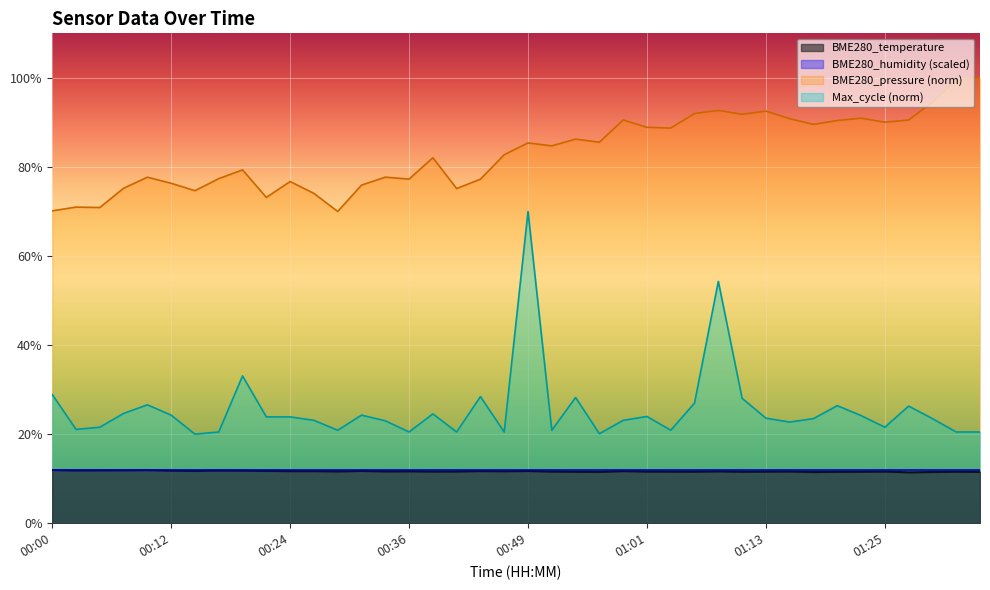

What is the sum of the values at 01:23 and 00:58?

23.3